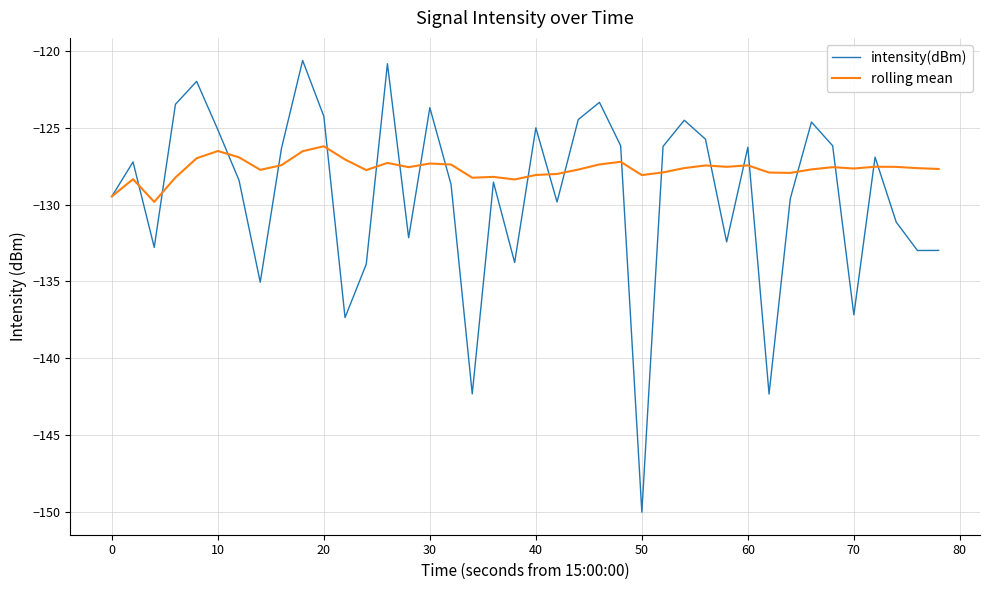

True or false: intensity(dBm) and rolling mean intersect in this chart.

True